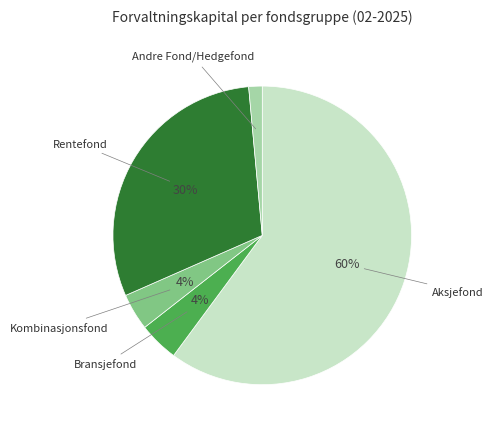

Is there a majority slice in this chart?

Yes